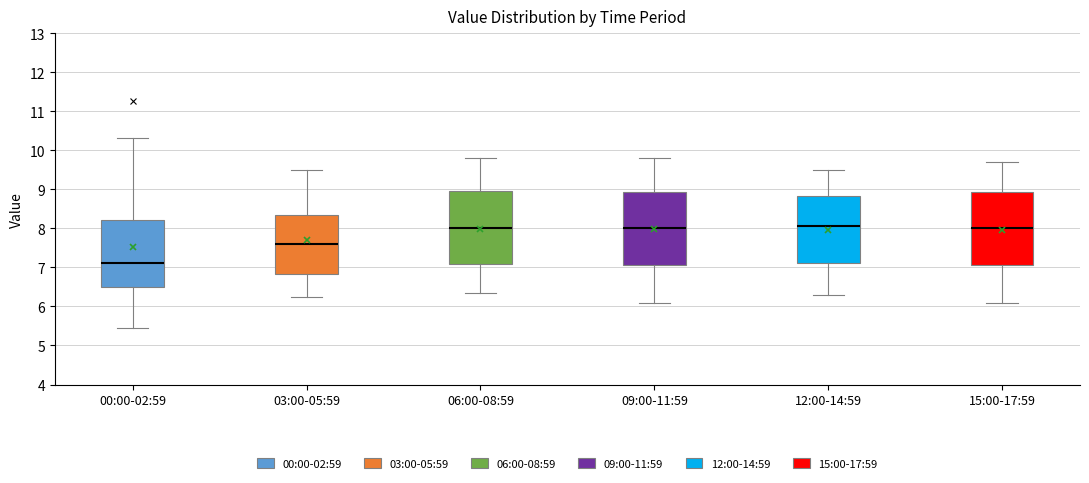

Reading left to right, read every box against the y-axis: the position of its median line, the range the box covers, and the ends of its whiskers. The values are not printed on the chart, so give them approximately, as read against the axis.

00:00-02:59: median 7.1, box 6.5 to 8.2, whiskers 5.5 to 10.3
03:00-05:59: median 7.6, box 6.8 to 8.3, whiskers 6.3 to 9.5
06:00-08:59: median 8.0, box 7.1 to 9.0, whiskers 6.4 to 9.8
09:00-11:59: median 8.0, box 7.1 to 8.9, whiskers 6.1 to 9.8
12:00-14:59: median 8.1, box 7.1 to 8.8, whiskers 6.3 to 9.5
15:00-17:59: median 8.0, box 7.1 to 8.9, whiskers 6.1 to 9.7